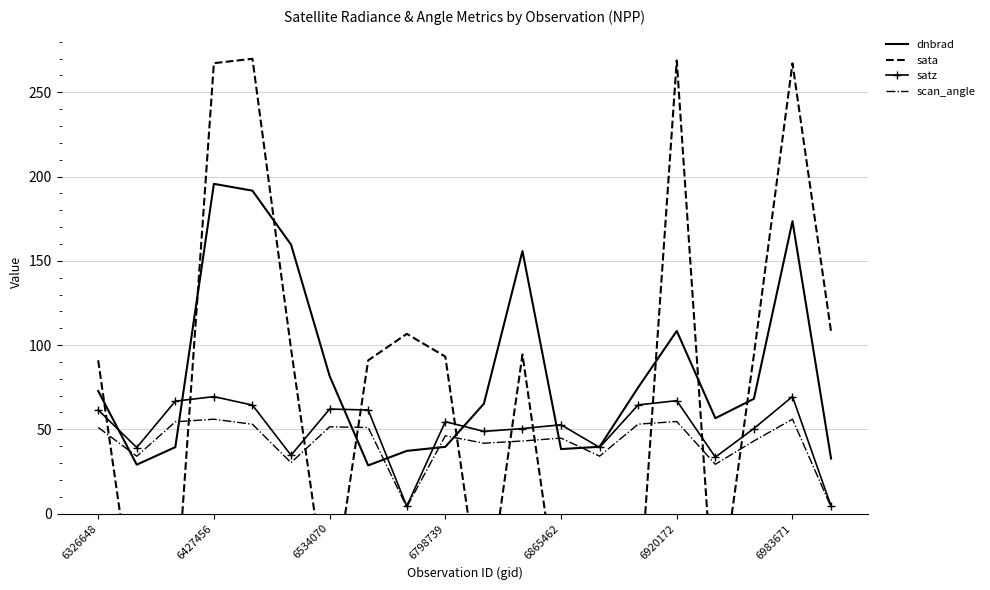

Rank the series by their average value, from highest to lowest.

dnbrad, sata, satz, scan_angle